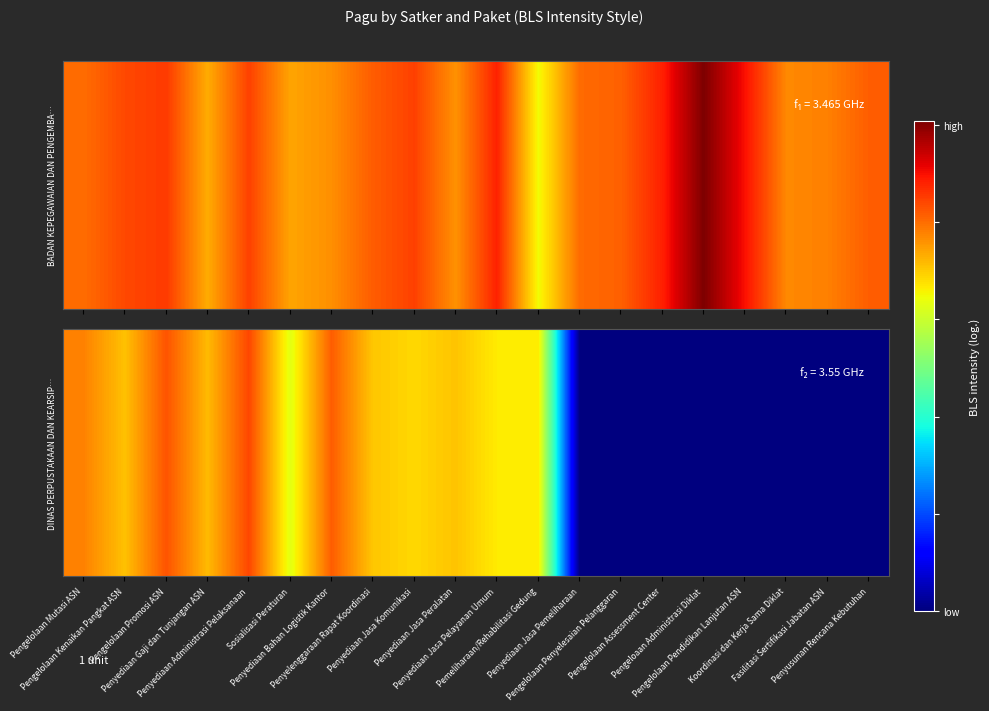

Reading right to left, what are all the values shown in this chart?

0.0	0.0	0.0	0.0	0.0	0.0	0.0	0.0	6.6	6.7	7.1	6.9	7.1	8.2	6.3	8.4	7.2	8.3	7.1	7.8